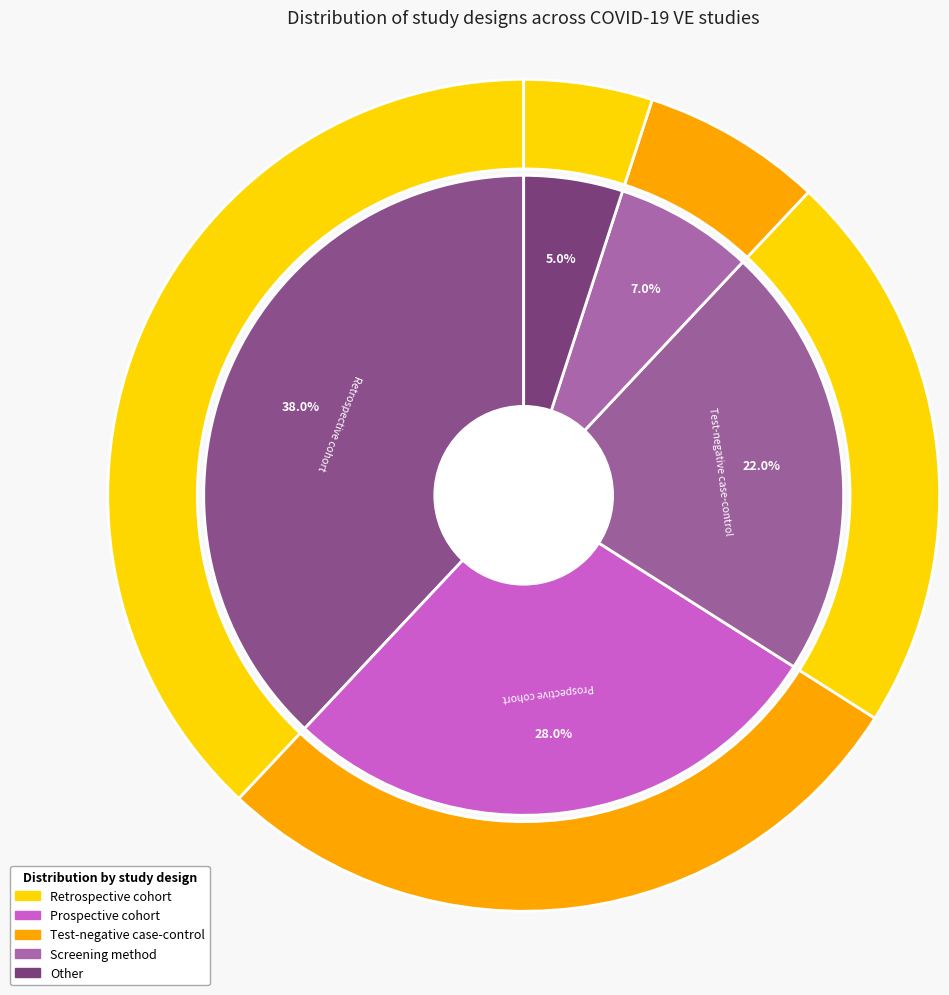

What is the largest slice in the pie chart?

Retrospective cohort